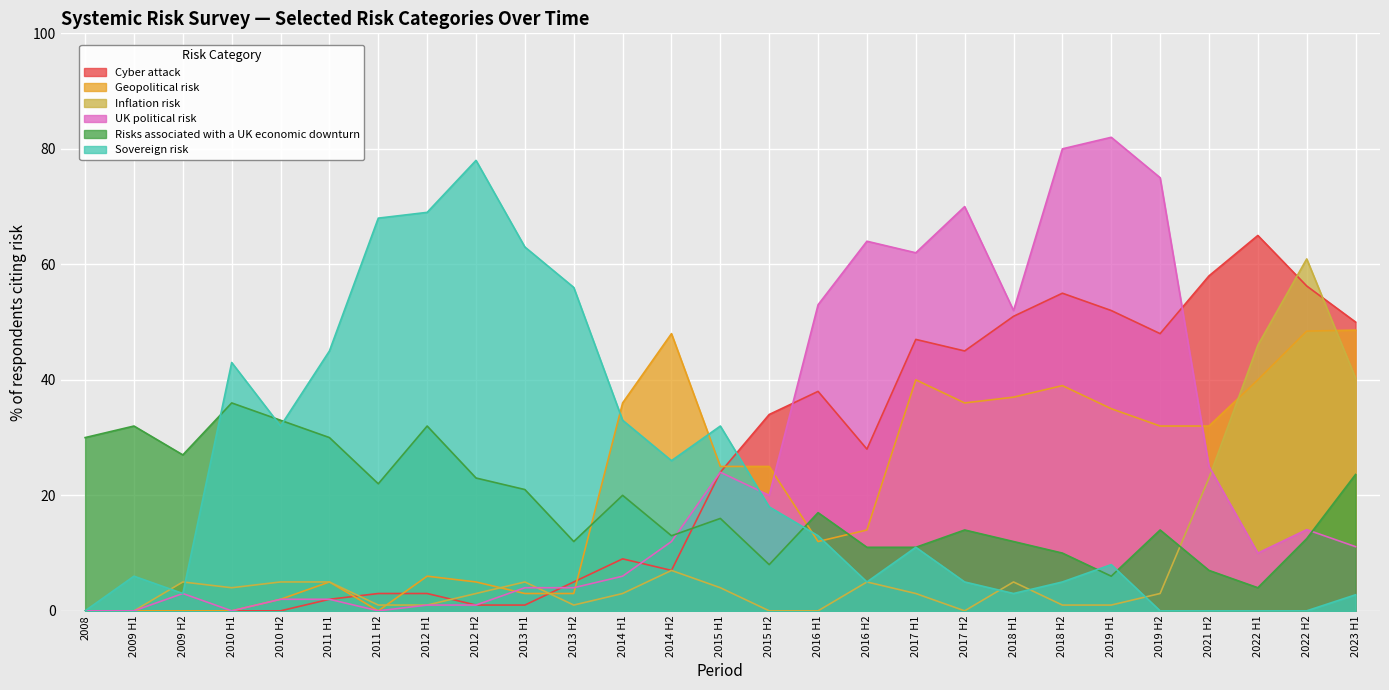

How many intersections are there between Geopolitical risk and Inflation risk?

5